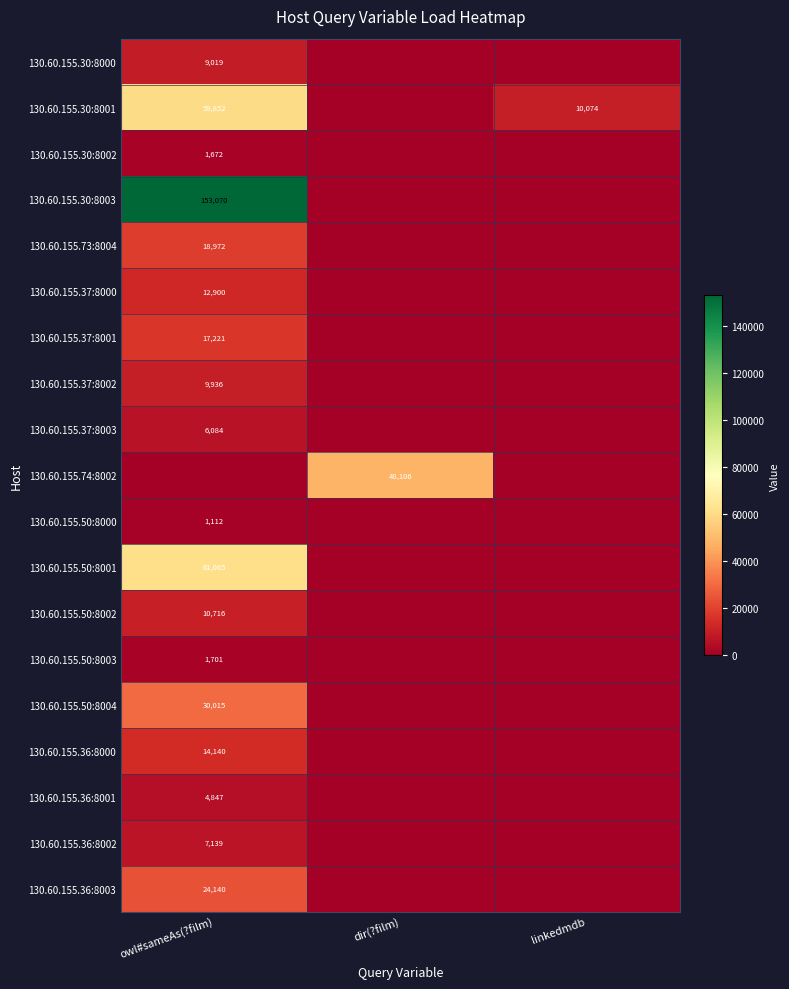

Is it true that 130.60.155.37:8003 equals 6084 at owl#sameAs(?film)?

True